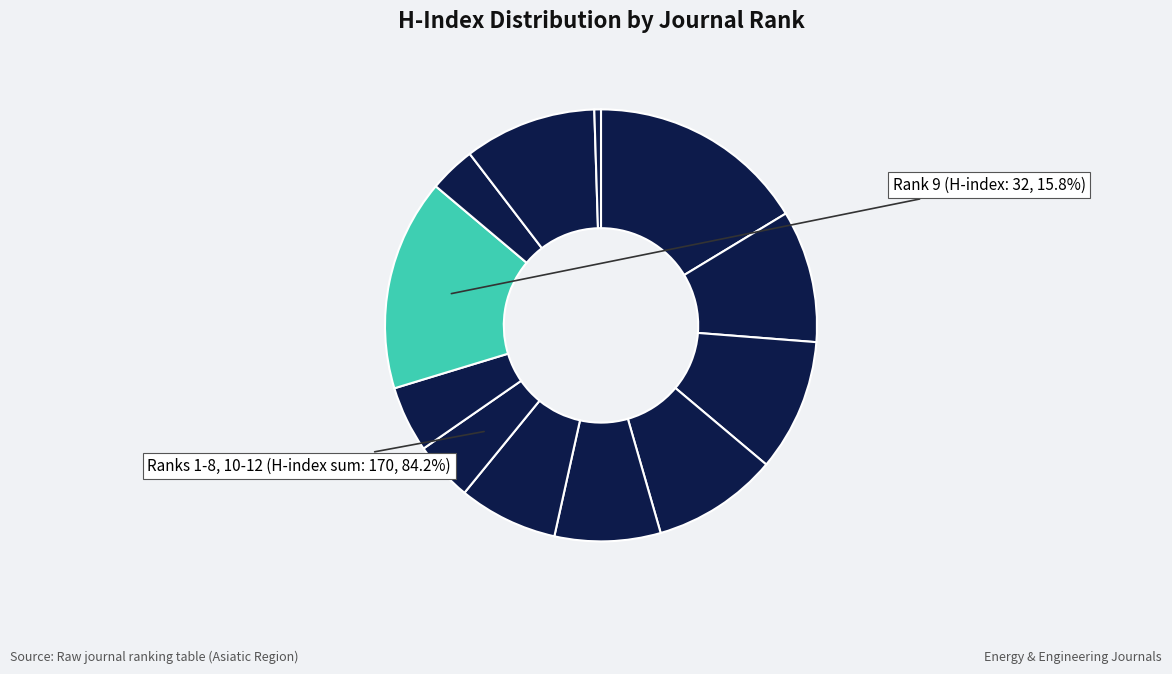

Is it true that Rank 8 is 5% of the pie?

True